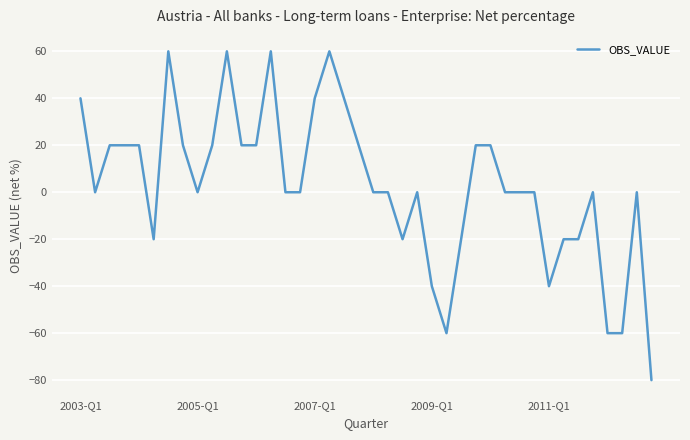

What is the smallest value displayed?

-80